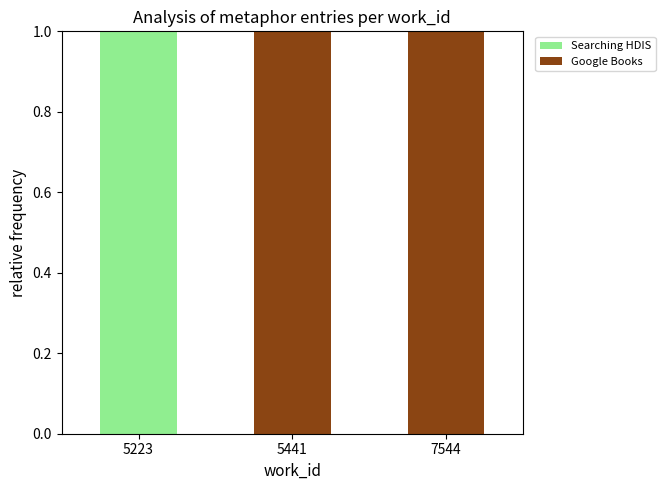

The Searching HDIS series shows 1 at 5441. True or false?

False